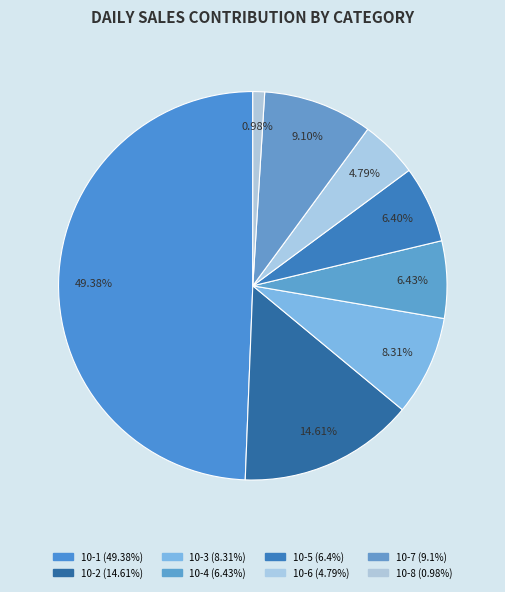

Is it true that 10-5 is 21% of the pie?

False